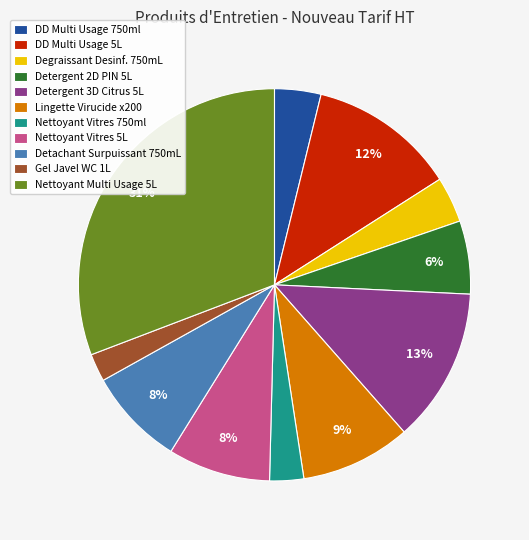

To the nearest percent, what is the combined percentage of Detergent 3D Citrus 5L and Detergent 2D PIN 5L?

19%